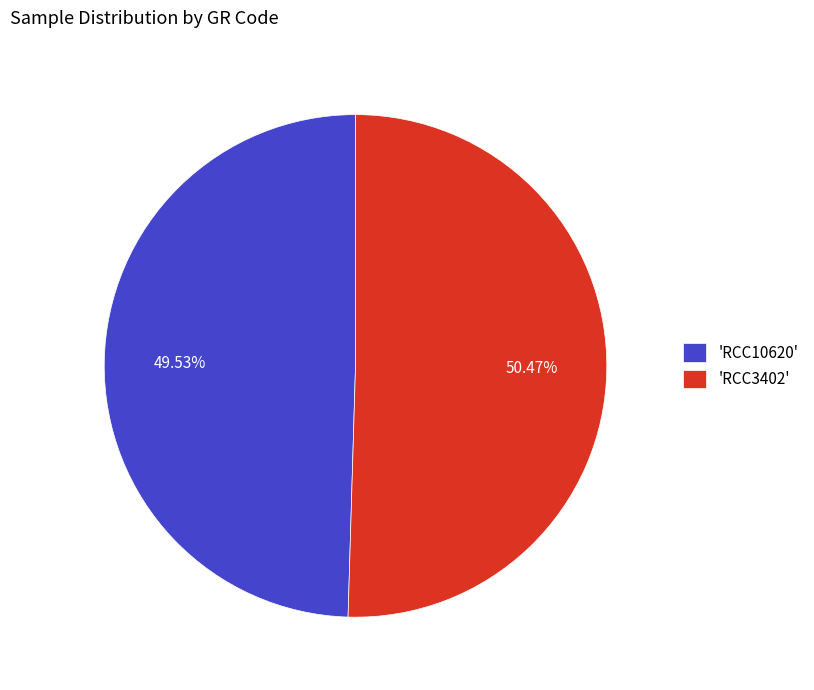

Rank the categories by value from lowest to highest.

'RCC10620', 'RCC3402'